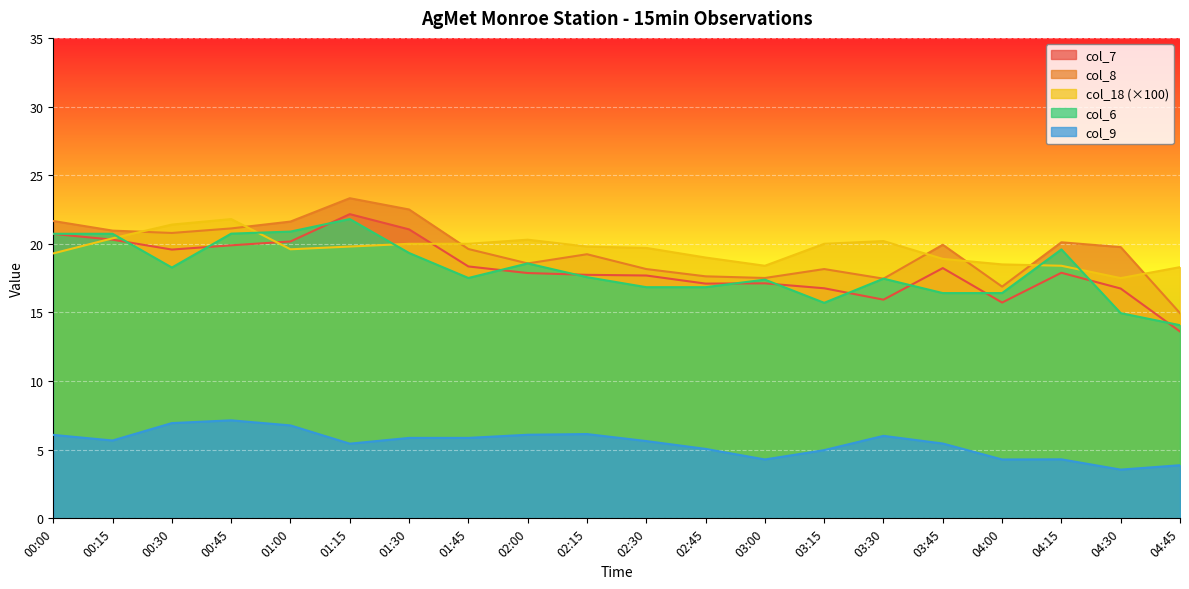

True or false: col_18 has a value of 24.1 at 04:30.

False